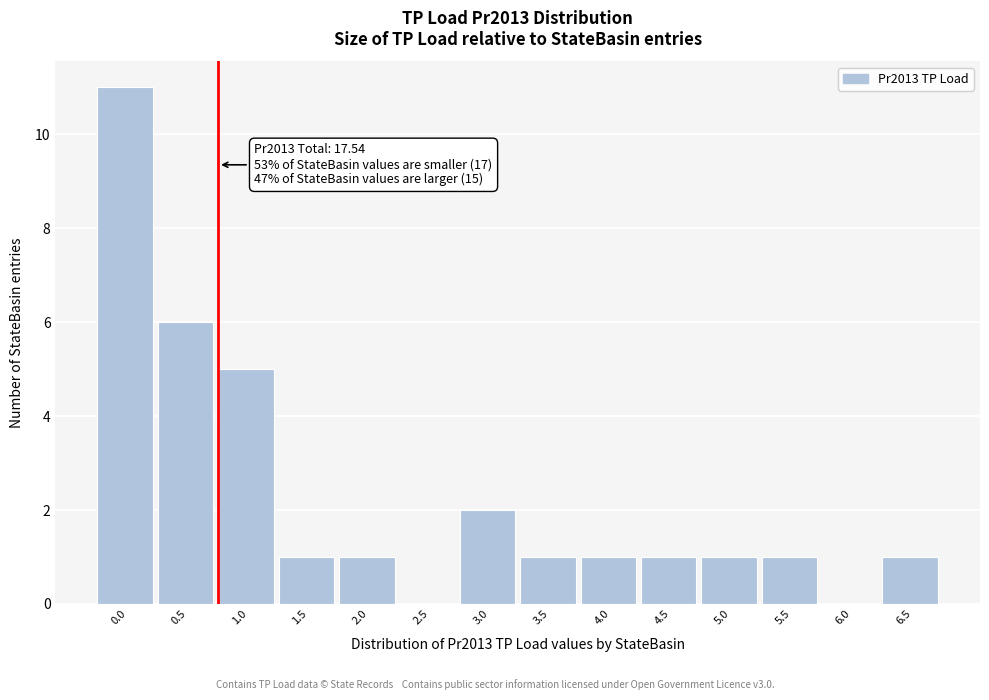

Reading right to left, list all the values displayed in this chart.

6.5=1	6.0=0	5.5=1	5.0=1	4.5=1	4.0=1	3.5=1	3.0=2	2.5=0	2.0=1	1.5=1	1.0=5	0.5=6	0.0=11